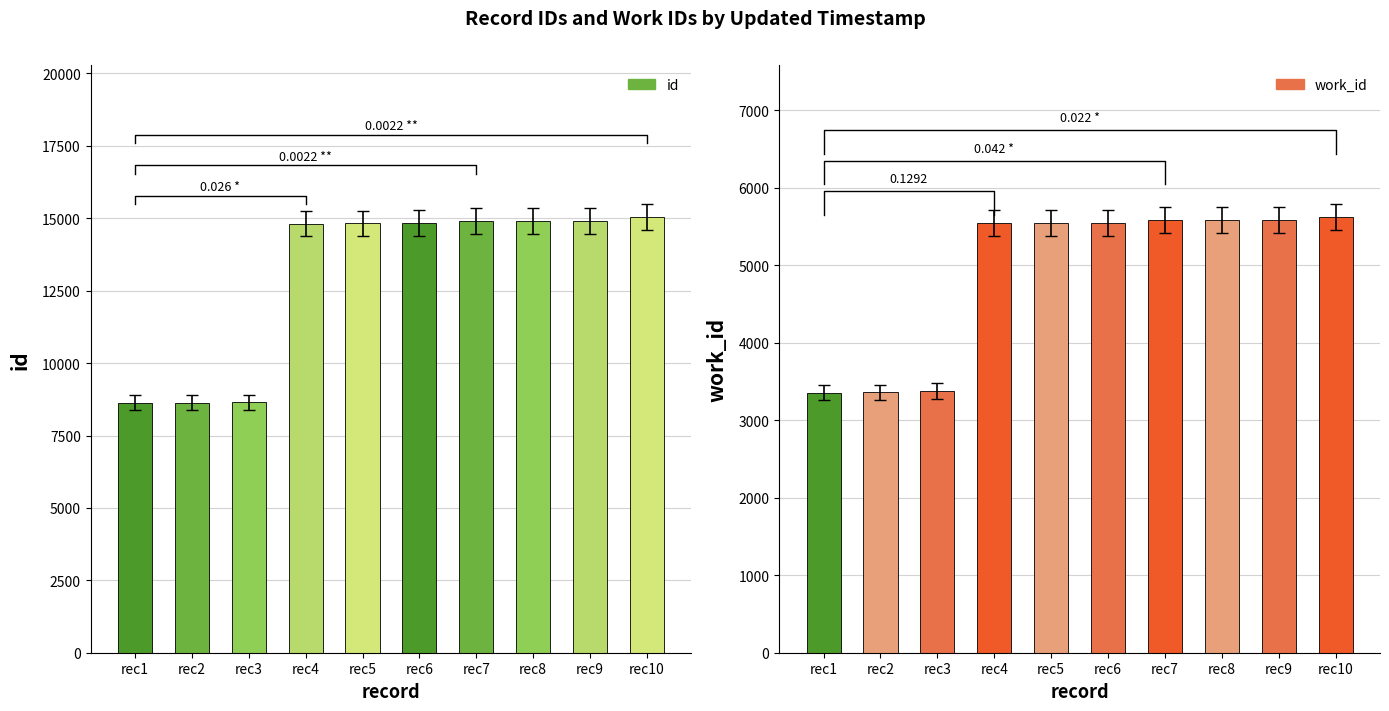

What is the difference between the second highest and second lowest values in the id series?

6274